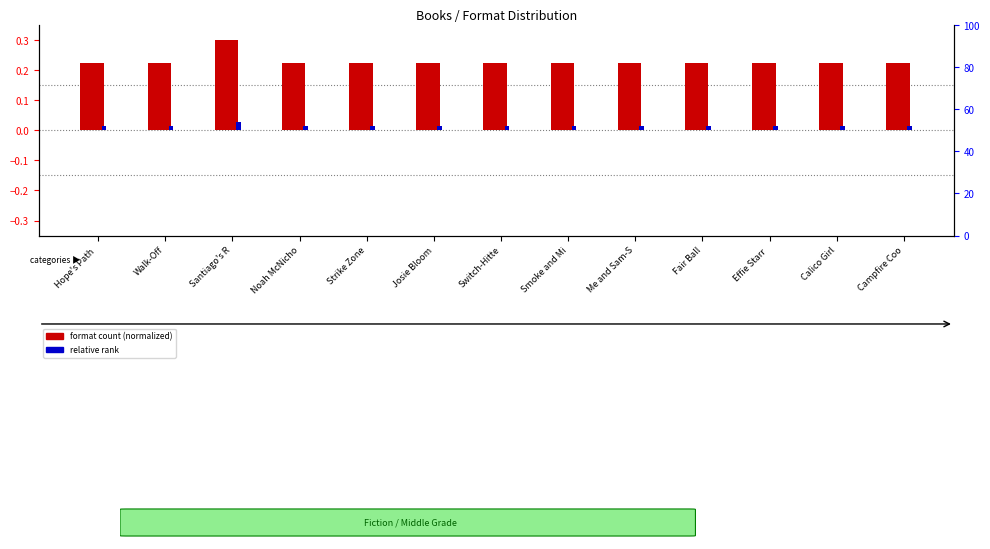

At which category does the chart reach its peak across all series?

Santiago's R